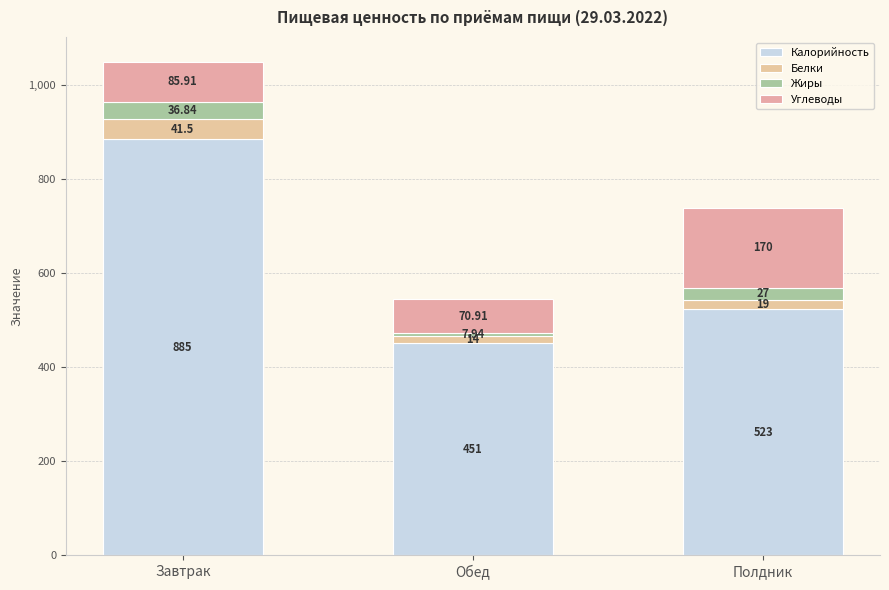

Are the bars grouped side by side (vs. stacked)?

No